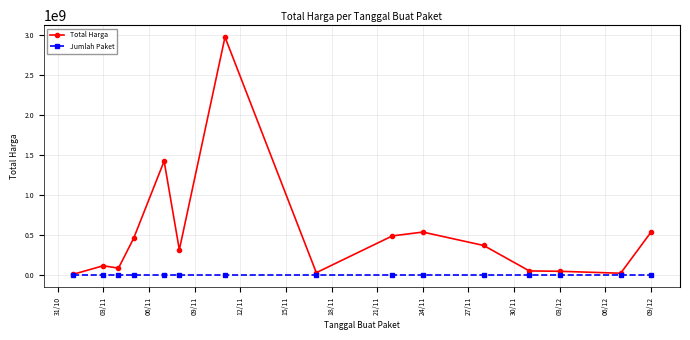

Rank the series by their average value, from lowest to highest.

Jumlah Paket, Total Harga